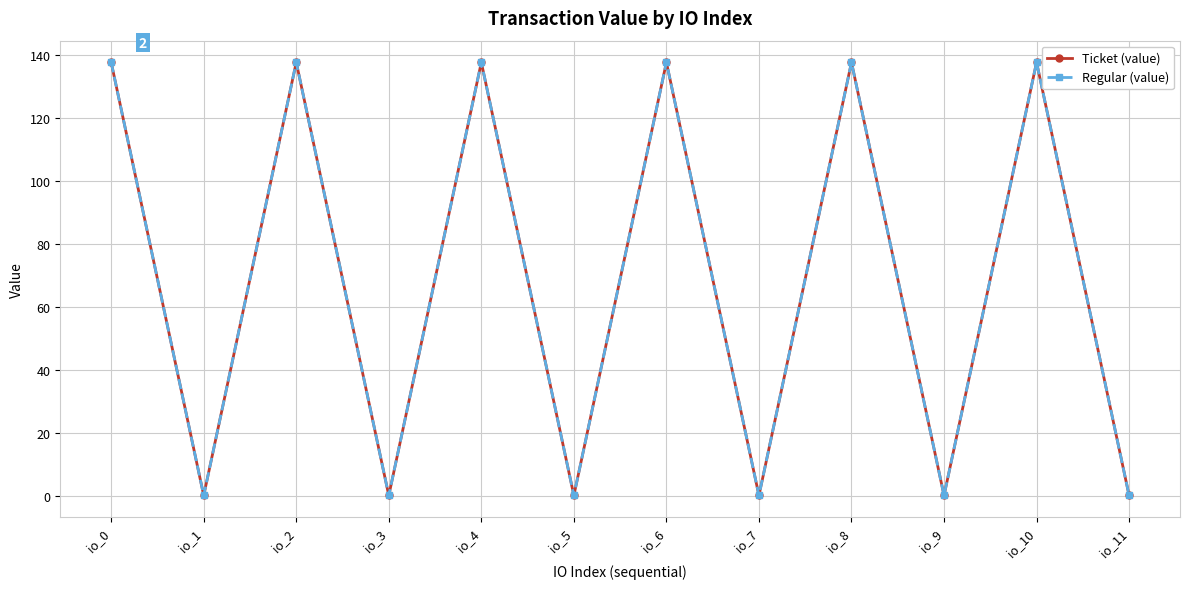

What value does the Ticket (value) series have at io_6?

137.7